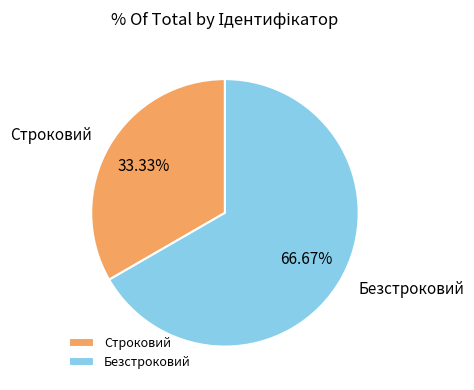

What is the total percentage of Строковий and Безстроковий?

100.0%